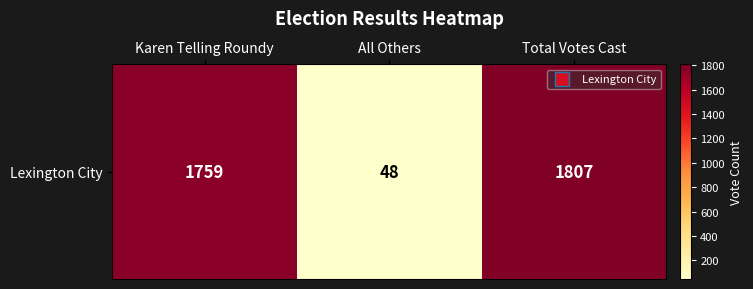

The value at Karen Telling Roundy is 1759. True or false?

True